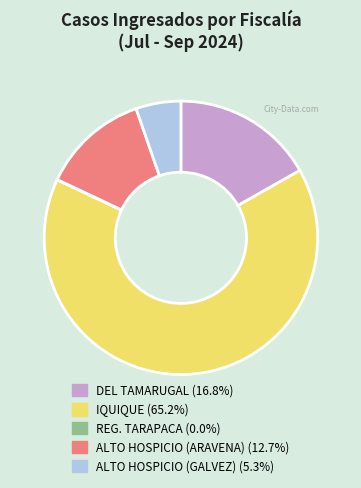

What is the largest slice in the pie chart?

IQUIQUE